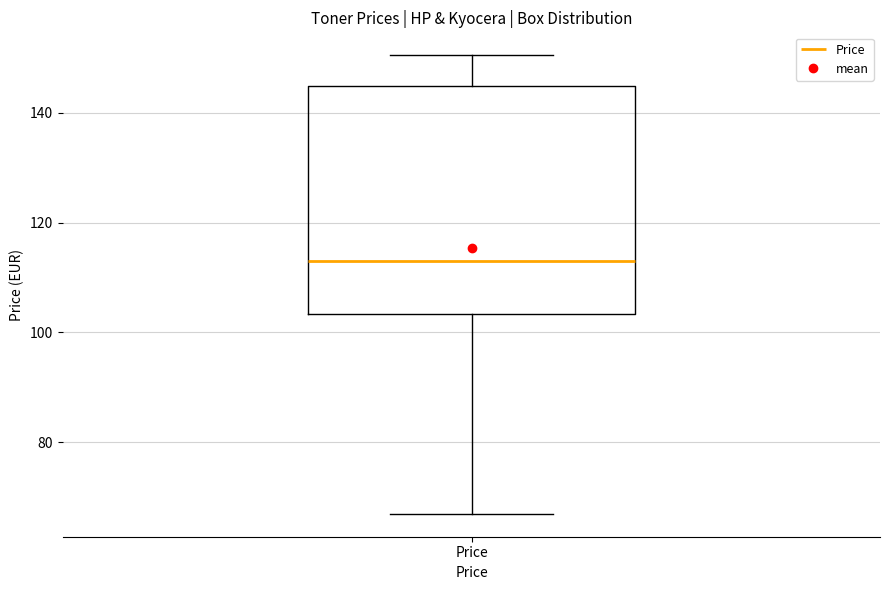

Transcribe this box plot: give where the median line is, the range the box spans, and where the two whiskers end, as read against the y-axis. The values are not printed on the chart, so give them approximately, as read against the axis.

median 112, box 104 to 144, whiskers 66 to 150